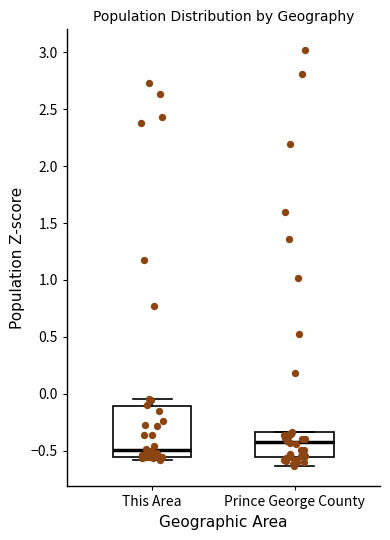

Reading left to right, transcribe this box plot: for each box, give where its median line is, the range the box spans, and where its two whiskers end, as read against the y-axis. The values are not printed on the chart, so give them approximately, as read against the axis.

This Area: median -0.50, box -0.55 to -0.10, whiskers -0.60 to -0.05
Prince George County: median -0.40, box -0.55 to -0.35, whiskers -0.65 to -0.35